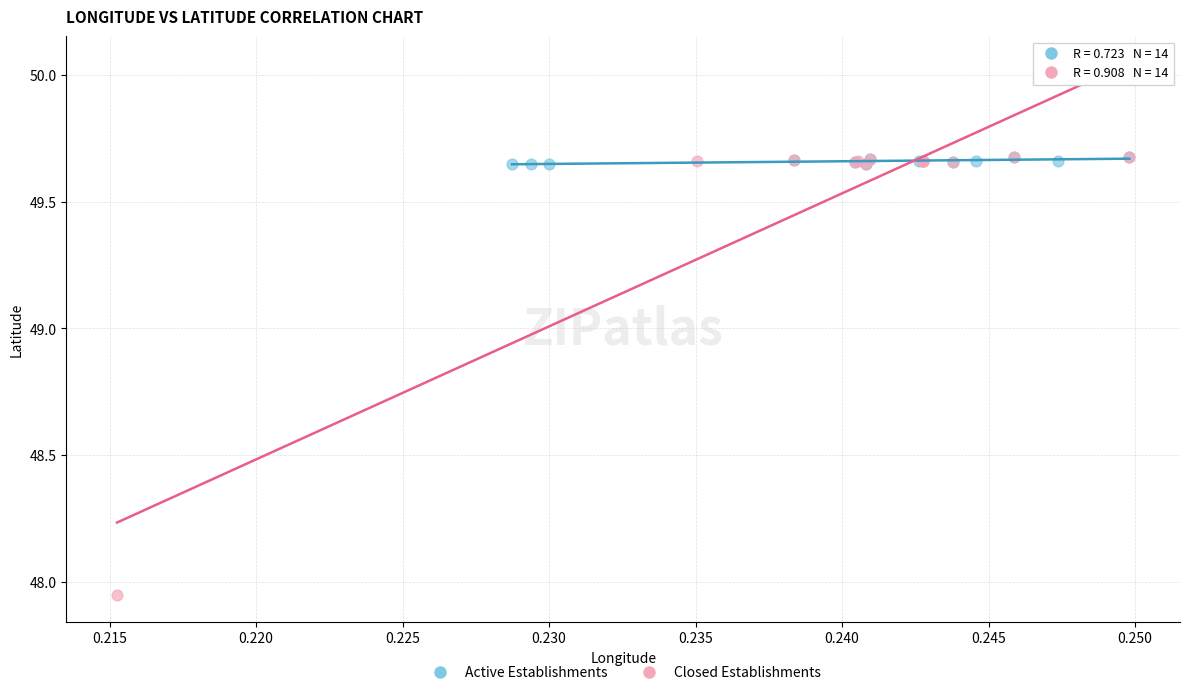

Which series has the widest spread of Y values?

Closed Establishments